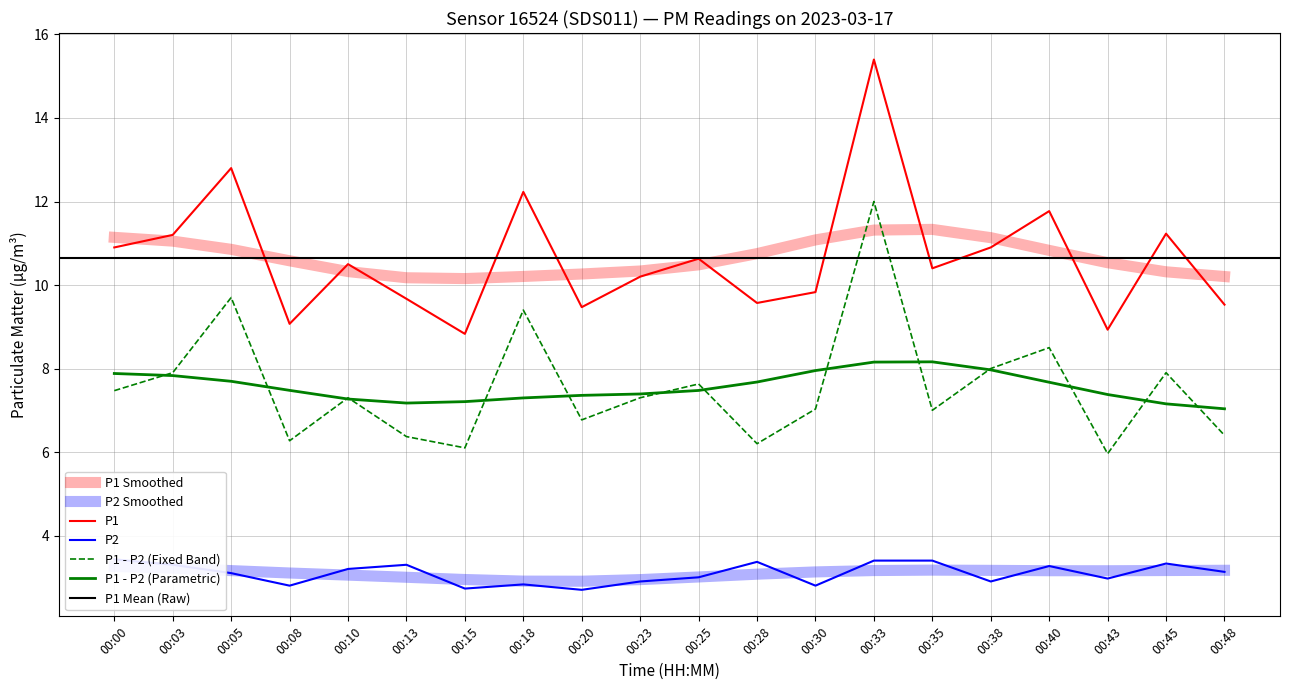

Reading left to right, what are all the values shown in this chart?

P1: 00:00=10.9	00:03=11.2	00:05=12.8	00:08=9.1	00:10=10.5	00:13=9.7	00:15=8.8	00:18=12.2	00:20=9.5	00:23=10.2	00:25=10.6	00:28=9.6	00:30=9.8	00:33=15.4	00:35=10.4	00:38=10.9	00:40=11.8	00:43=8.9	00:45=11.2	00:48=9.5
P2: 00:00=3.4	00:03=3.3	00:05=3.1	00:08=2.8	00:10=3.2	00:13=3.3	00:15=2.7	00:18=2.8	00:20=2.7	00:23=2.9	00:25=3.0	00:28=3.4	00:30=2.8	00:33=3.4	00:35=3.4	00:38=2.9	00:40=3.3	00:43=3.0	00:45=3.3	00:48=3.1